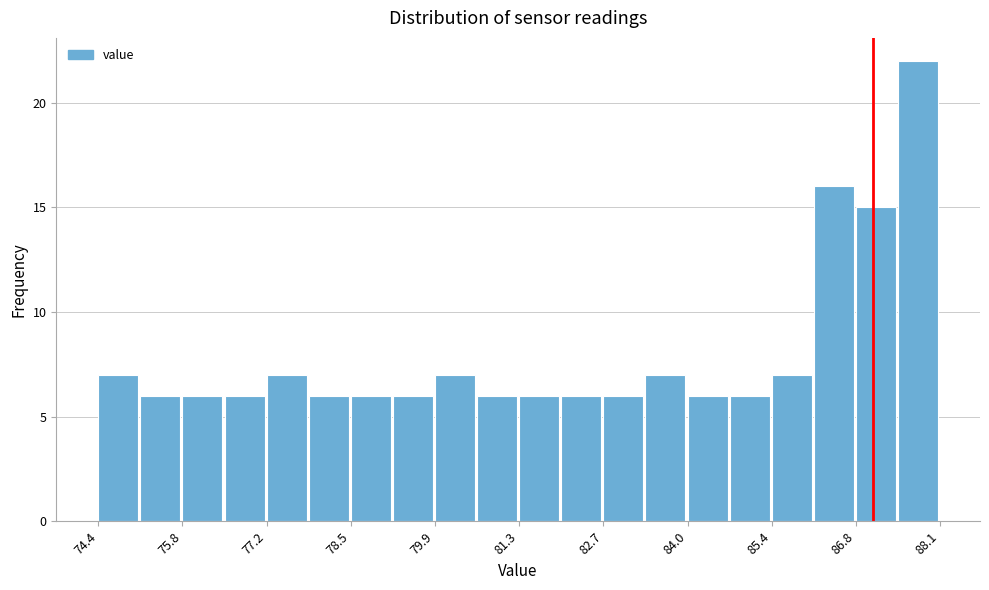

Read against the x-axis, roughly where is the centre of the tallest bar?

87.8